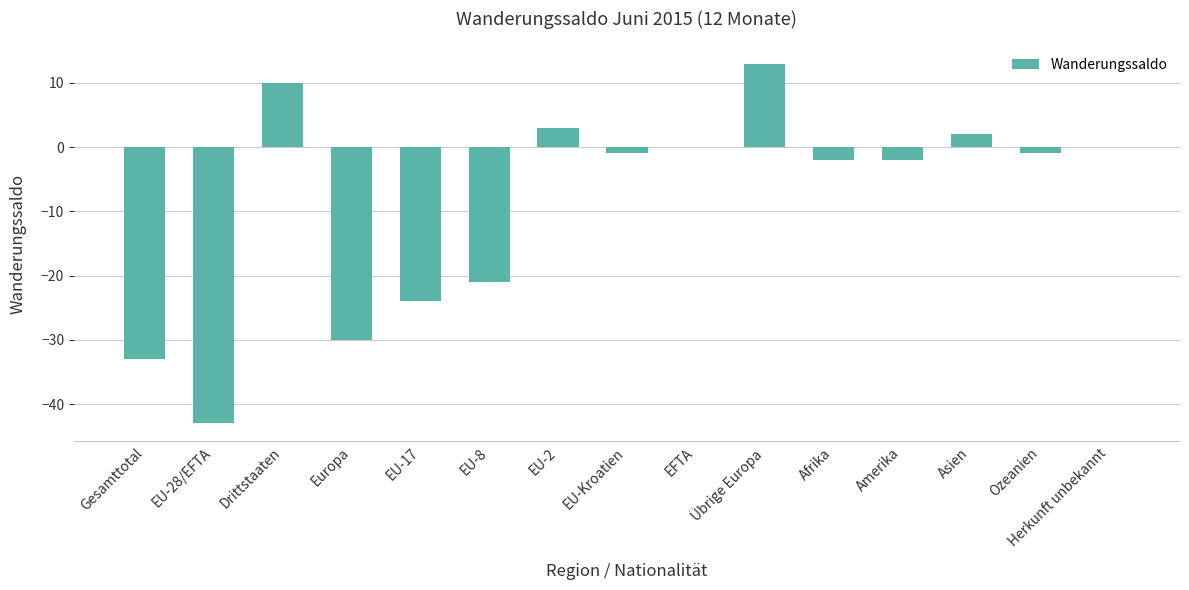

What is the sum of all values?

-129